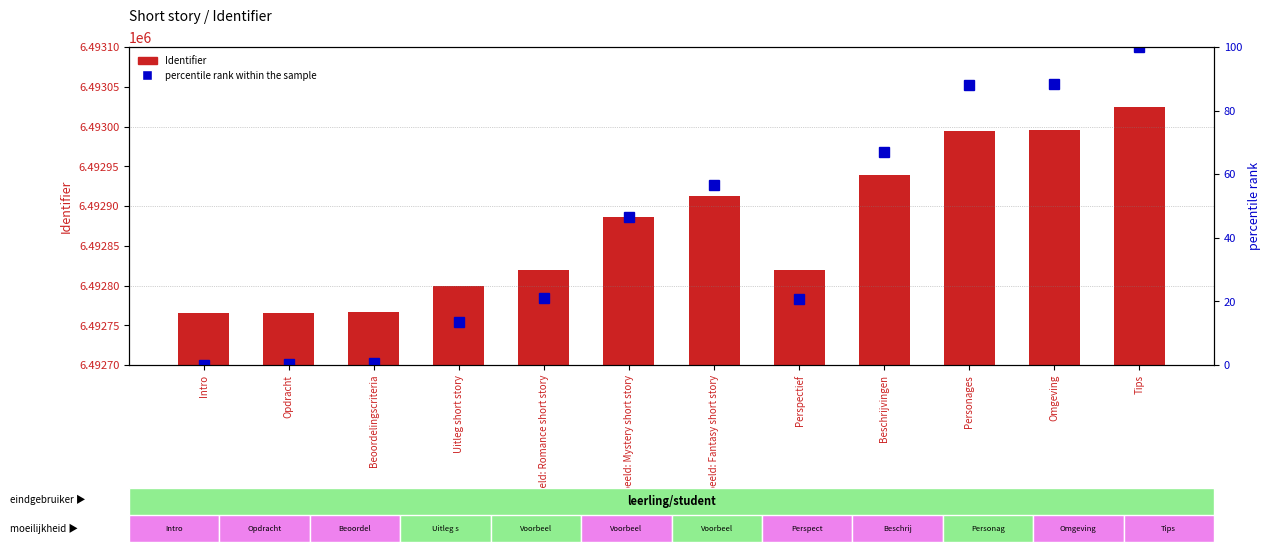

How many groups of bars are there?

12